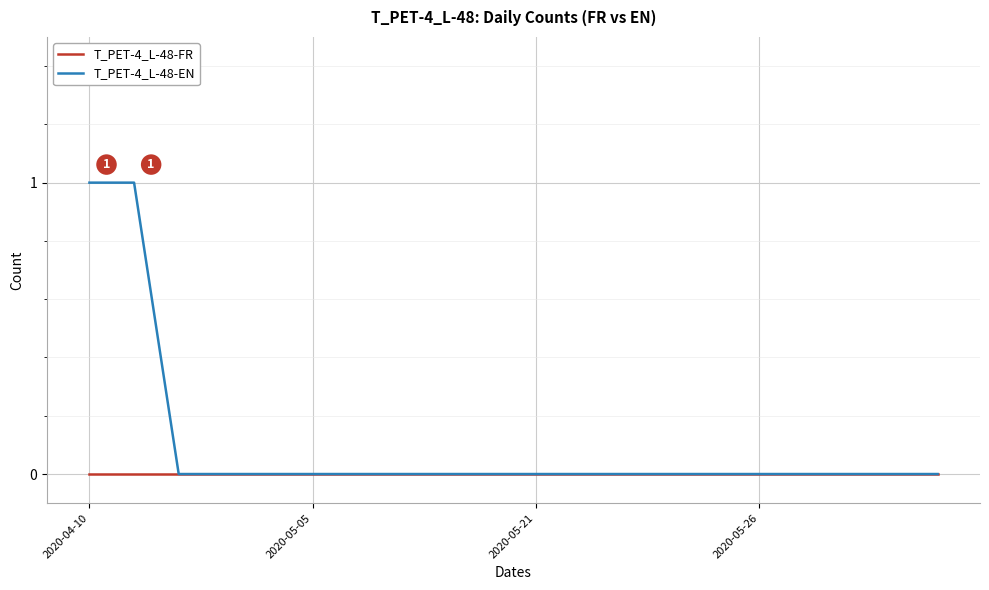

Which series has the largest total across all categories?

T_PET-4_L-48-EN